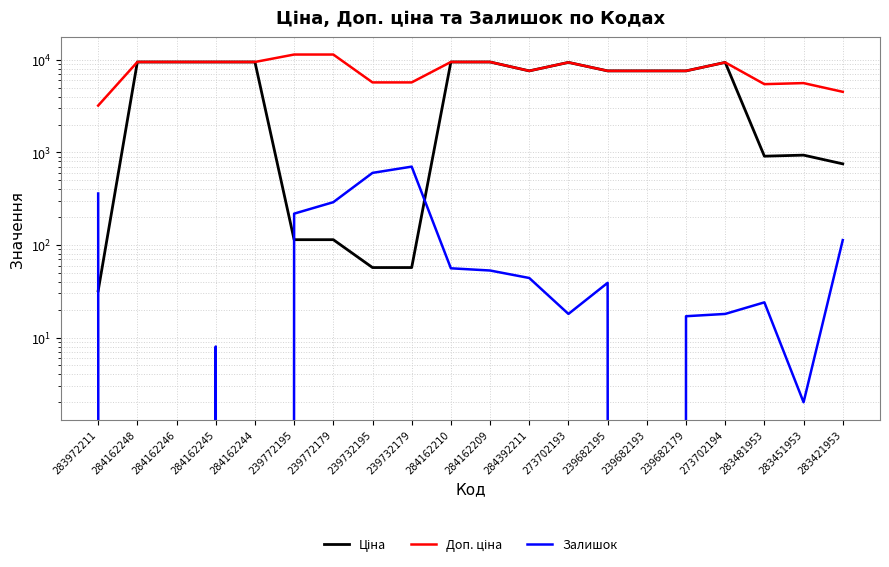

Between 239732179 and 283451953, which series saw the biggest shift?

Ціна